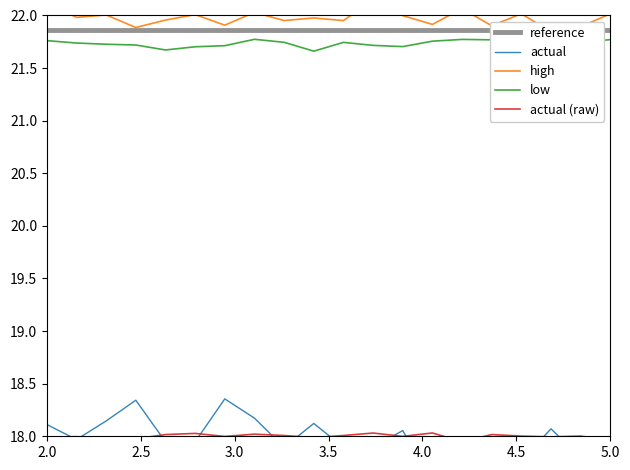

Is the value of actual (raw) at 7 greater than the value of high at 2.0?

No